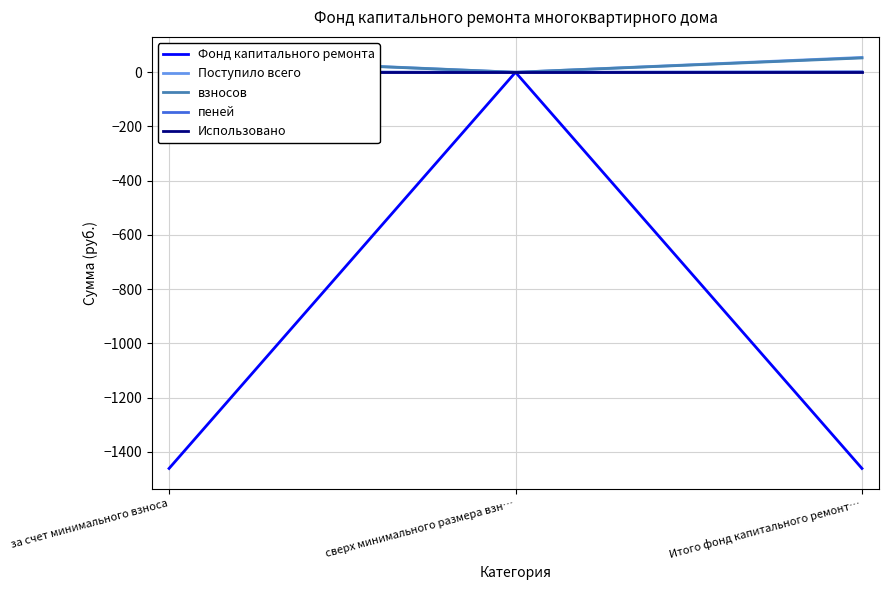

Rank the series by their maximum value, from highest to lowest.

Поступило всего, взносов, пеней, Фонд капитального ремонта, Использовано